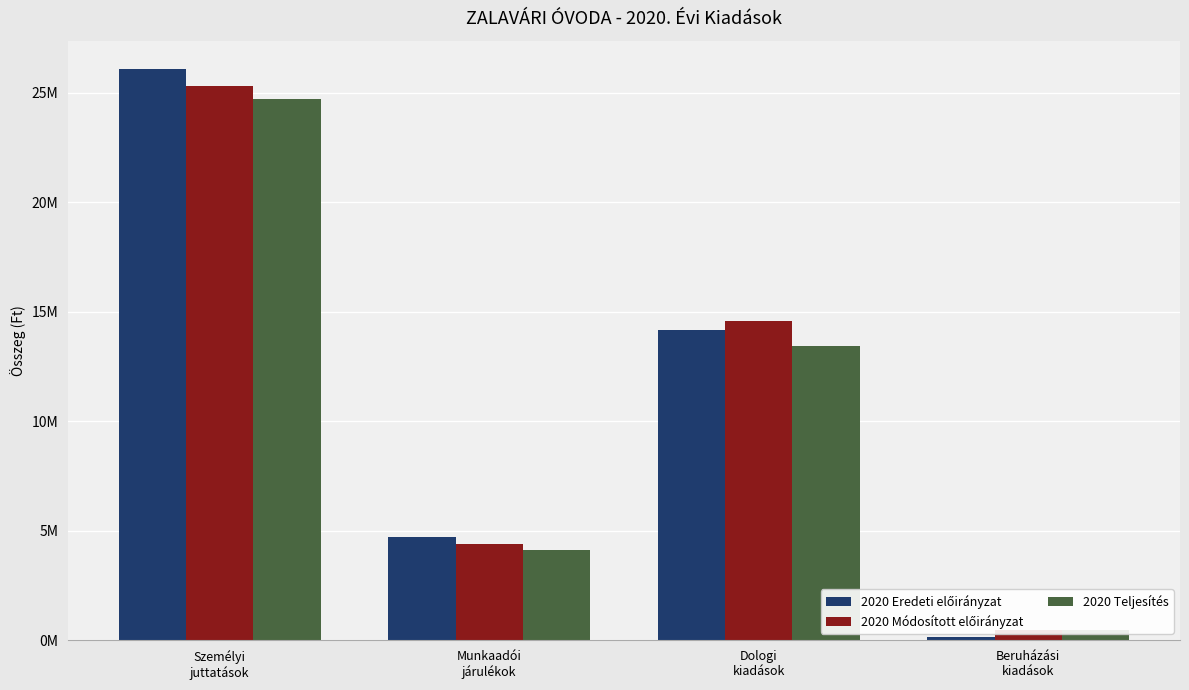

At Beruházási
kiadások, list the series in order from largest to smallest.

2020 Módosított előirányzat, 2020 Teljesítés, 2020 Eredeti előirányzat